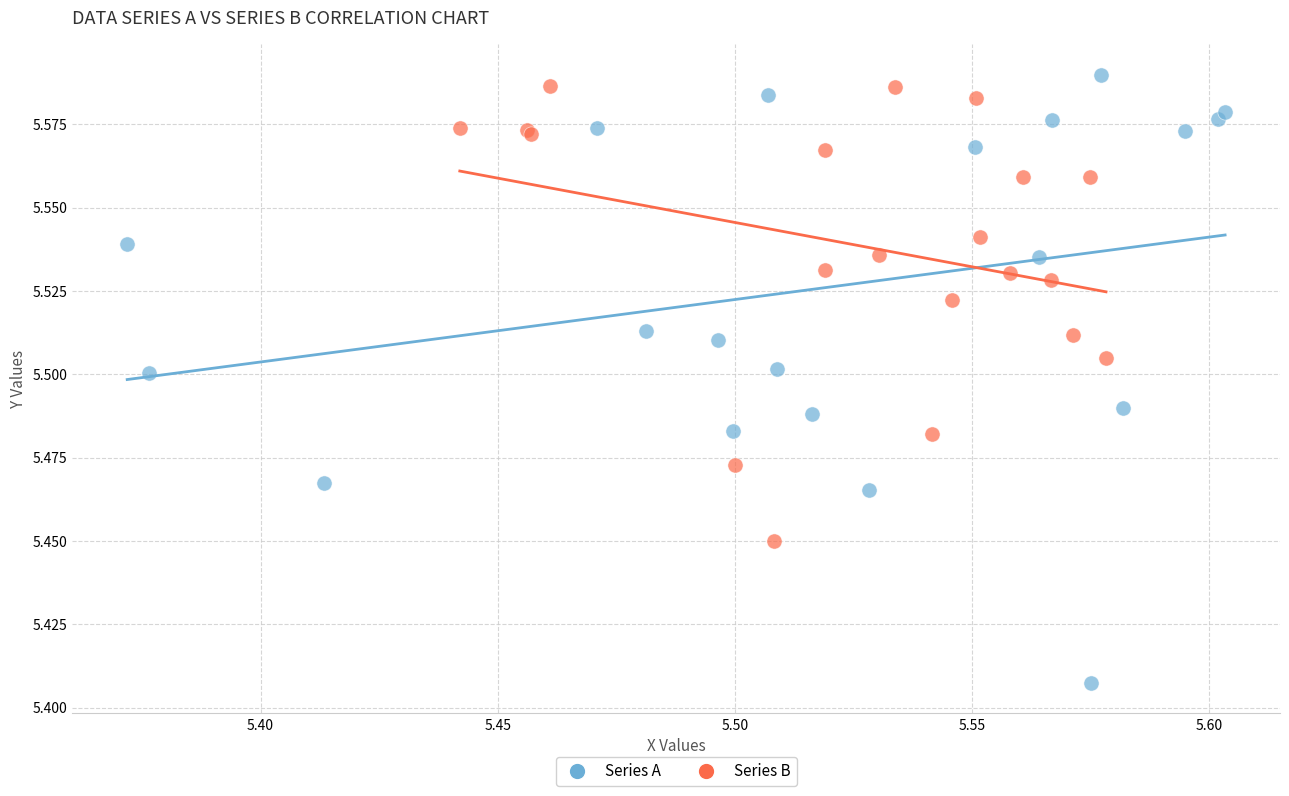

Which series has the largest Y range (max minus min)?

Series A